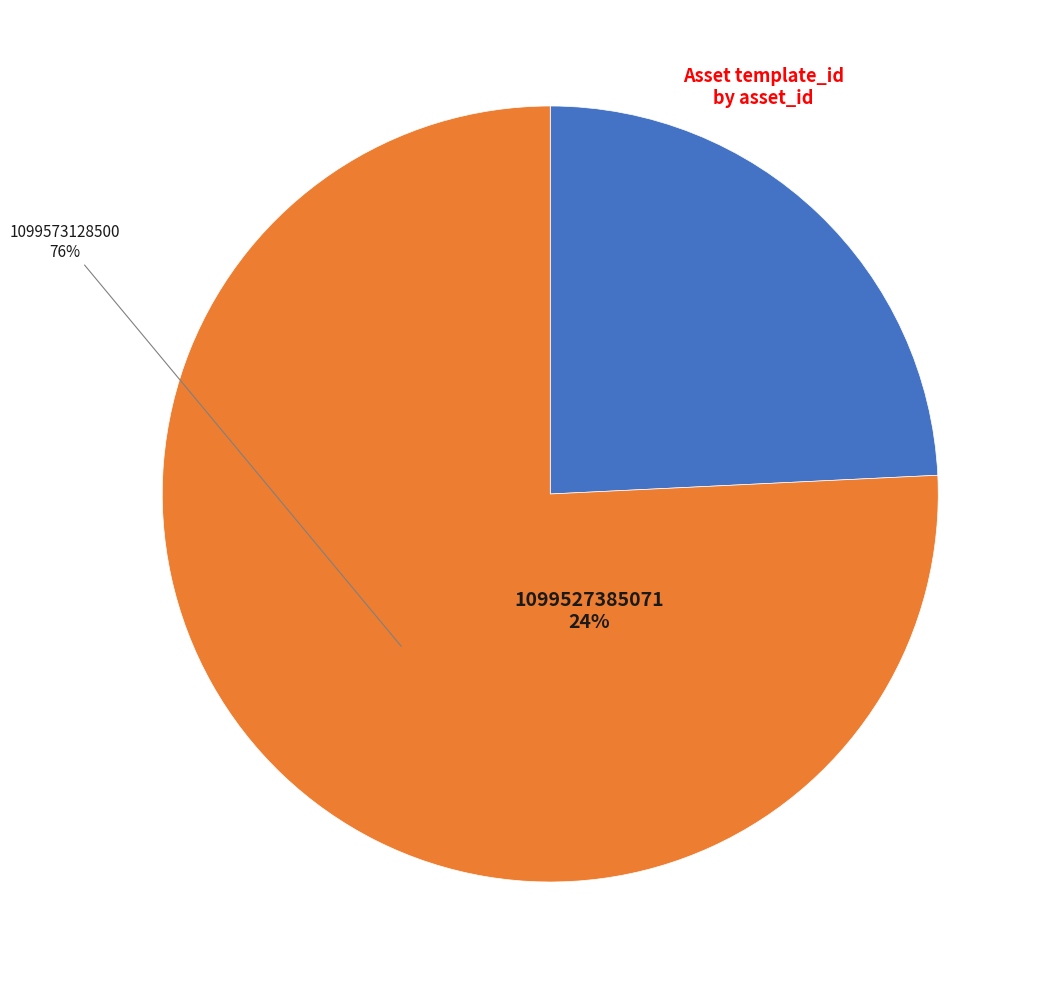

What is the largest slice in the pie chart?

1099573128500